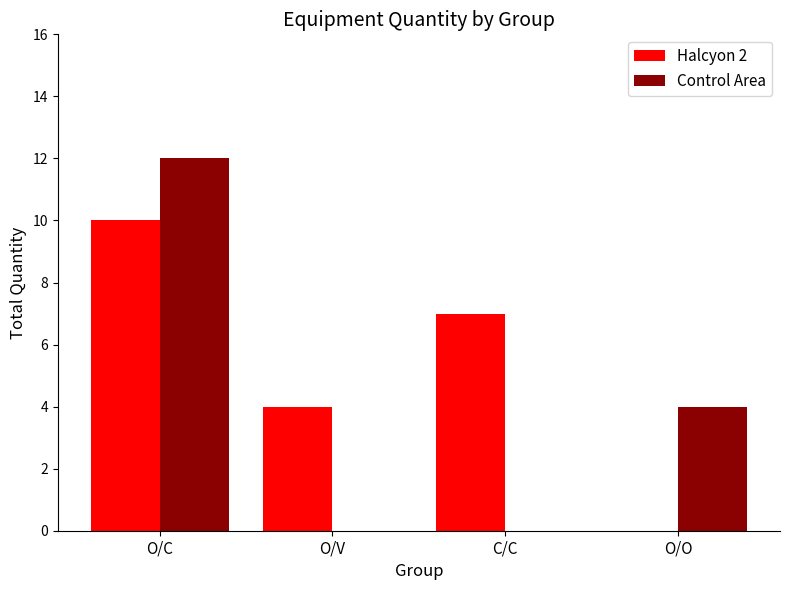

Which category has the highest value in the Control Area series?

O/C